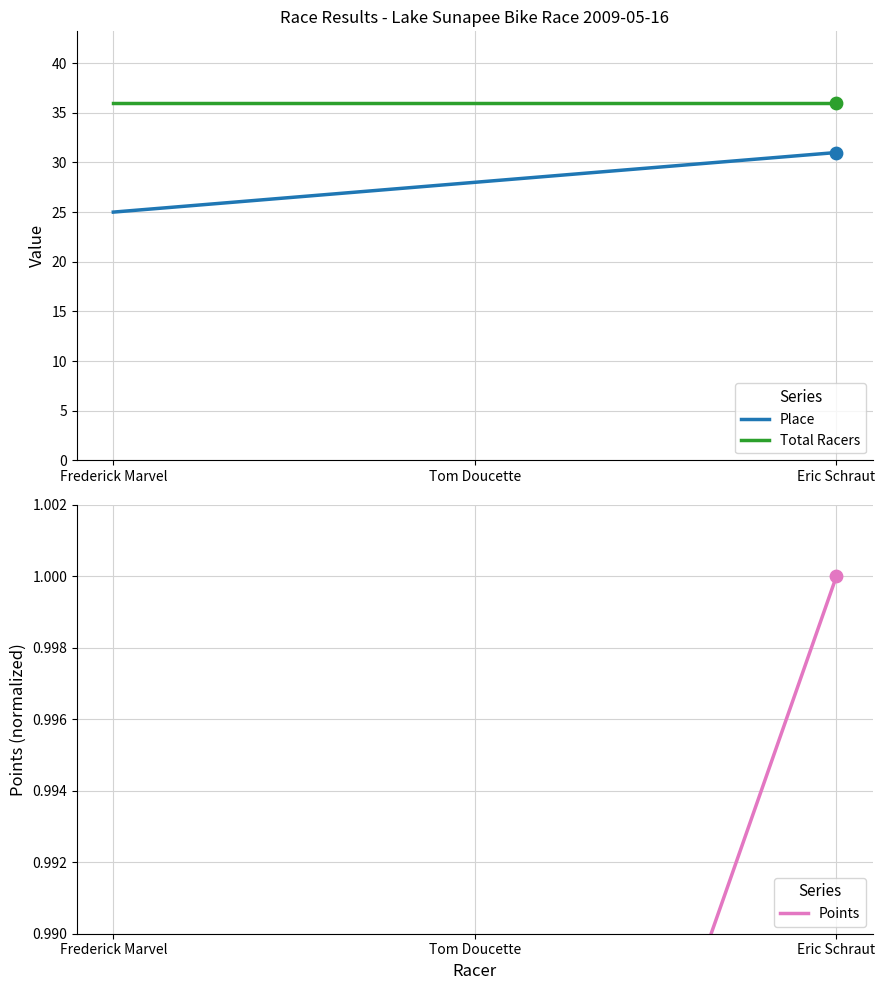

Which series contains the highest Y value?

Total Racers